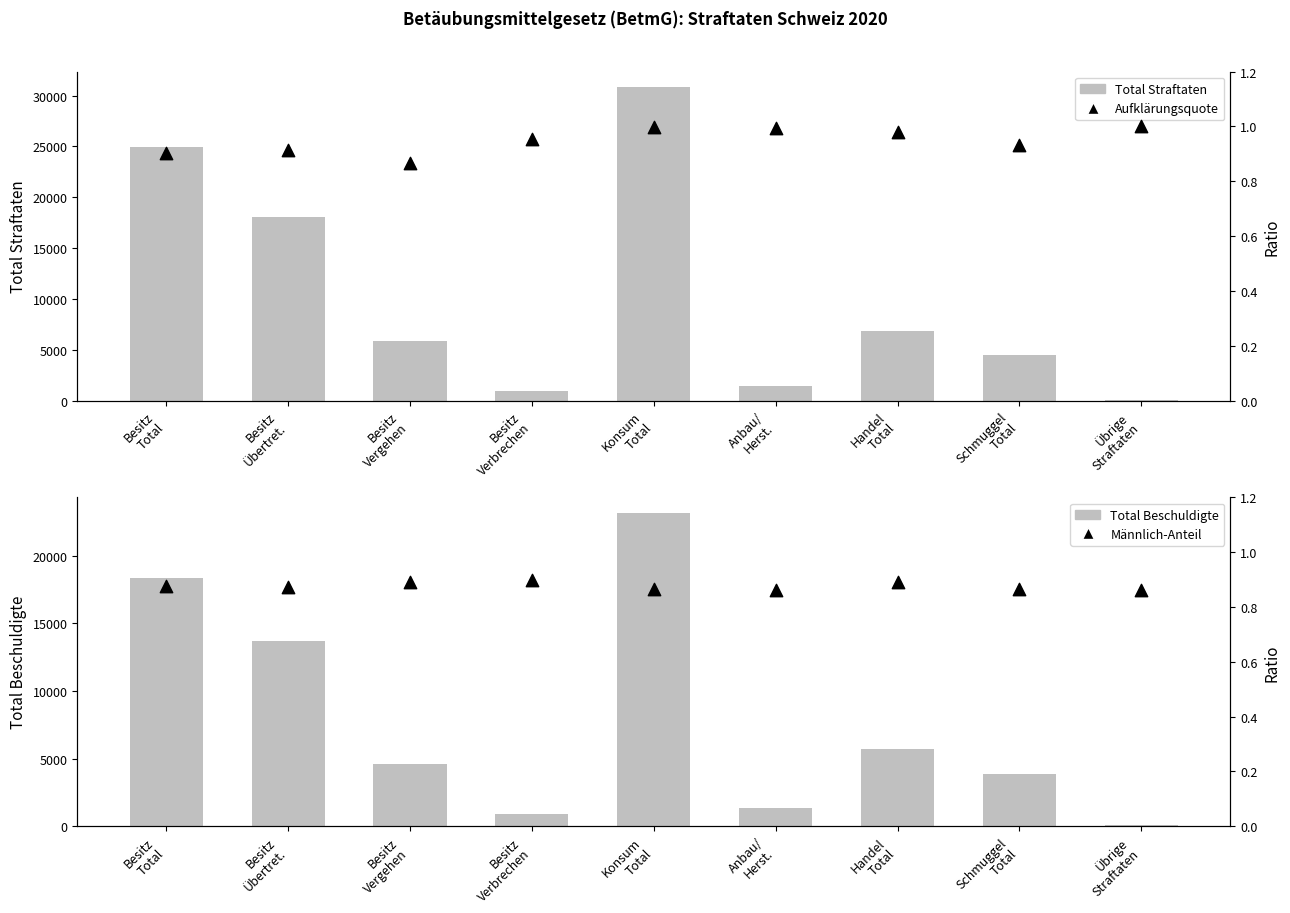

Which series has the largest total across all categories?

Total Straftaten